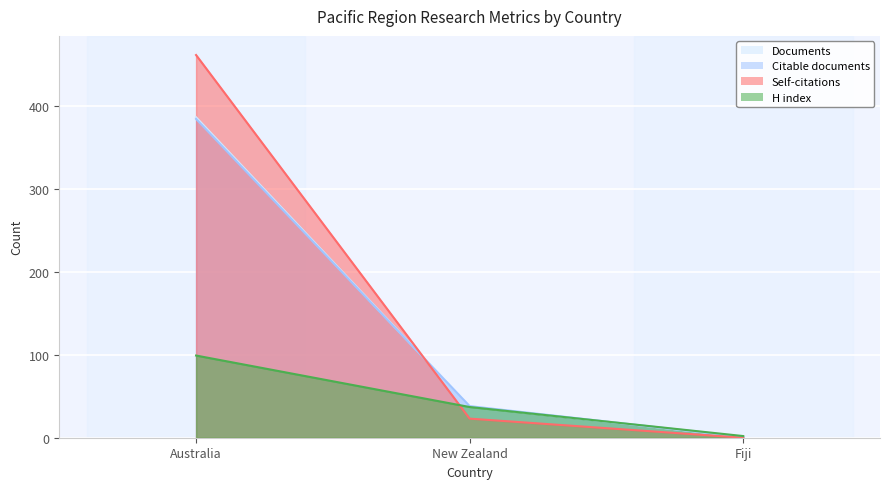

How many categories are shown in the chart?

3